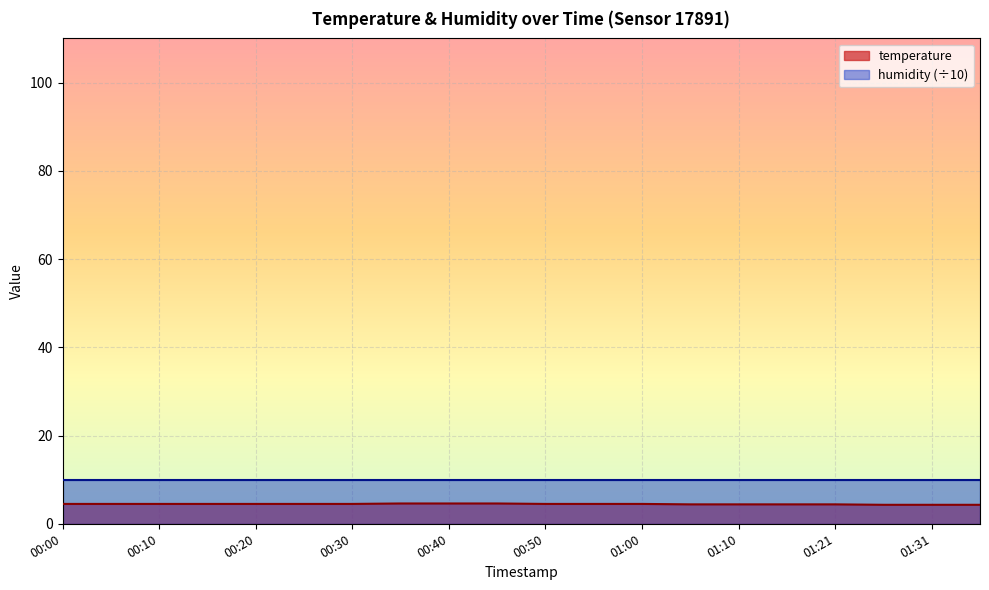

Rank the categories by value from highest to lowest.

00:35, 00:40, 00:45, 00:00, 00:05, 00:10, 00:15, 00:20, 00:25, 00:30, 00:50, 00:55, 01:00, 01:05, 01:10, 01:16, 01:21, 01:26, 01:31, 01:36